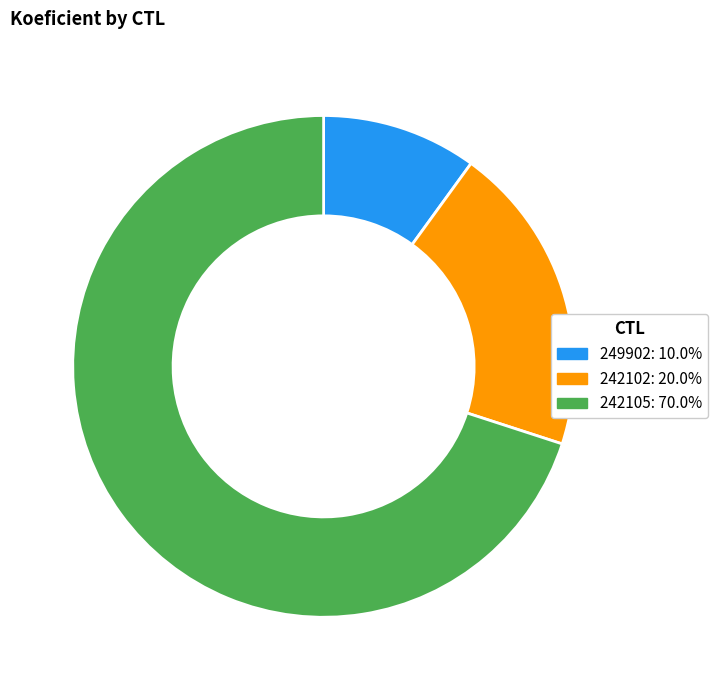

How many slices are in this pie chart?

3